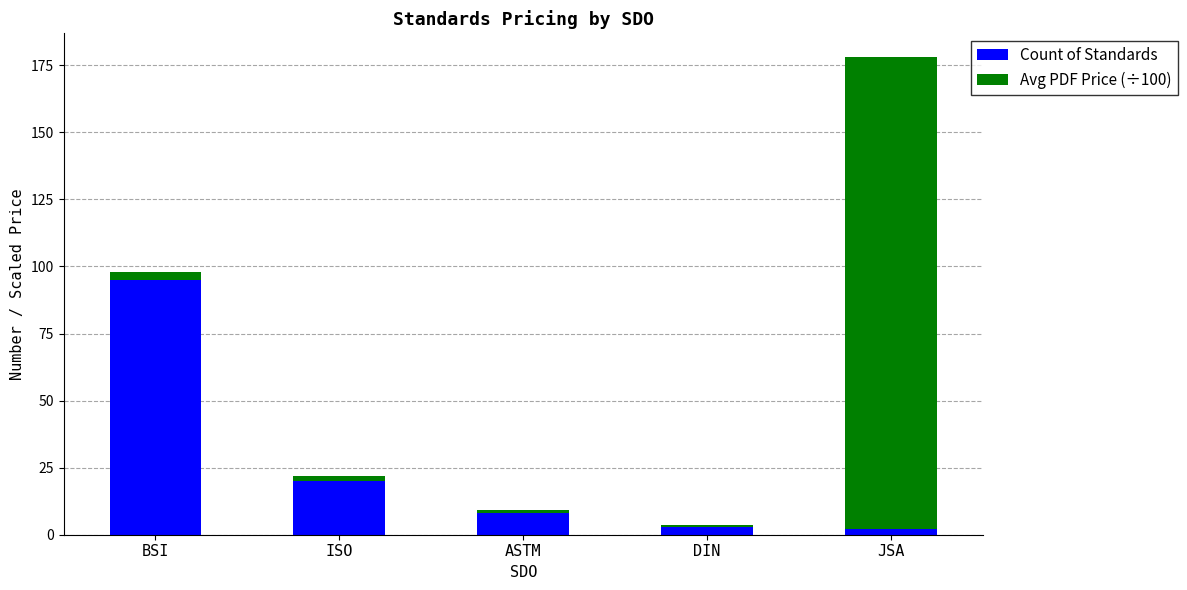

The value of Count of Standards at ISO is 26.7. True or false?

False